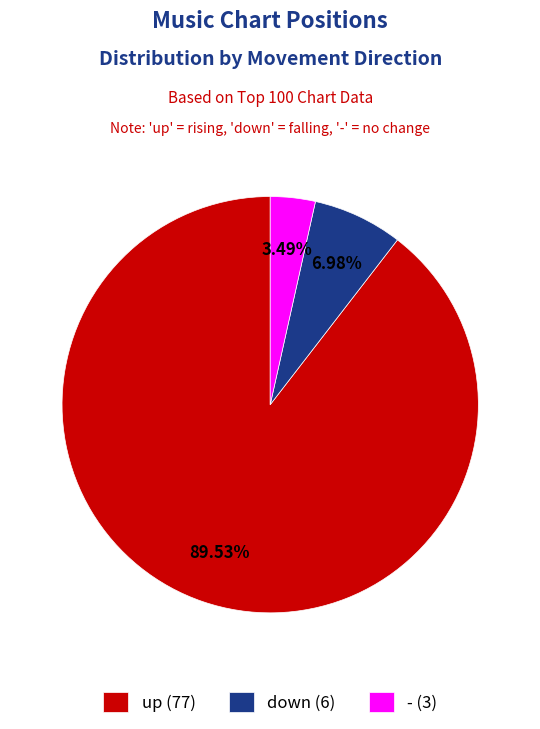

To the nearest percent, what is the difference between the largest and smallest slice percentages?

86%